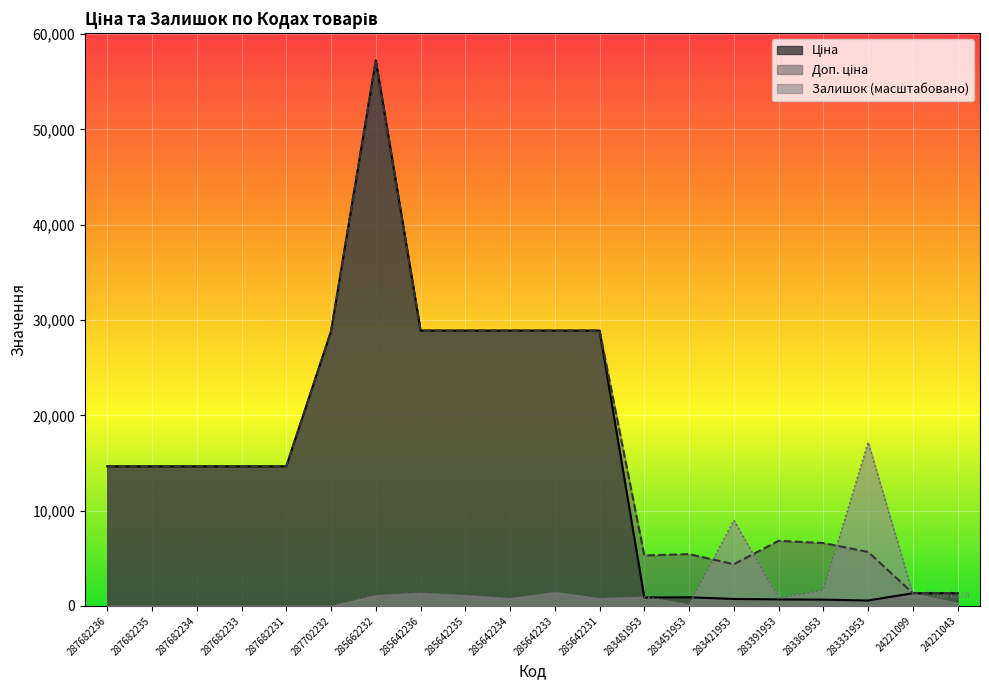

Read the Доп. ціна value at 283481953.

5292.4